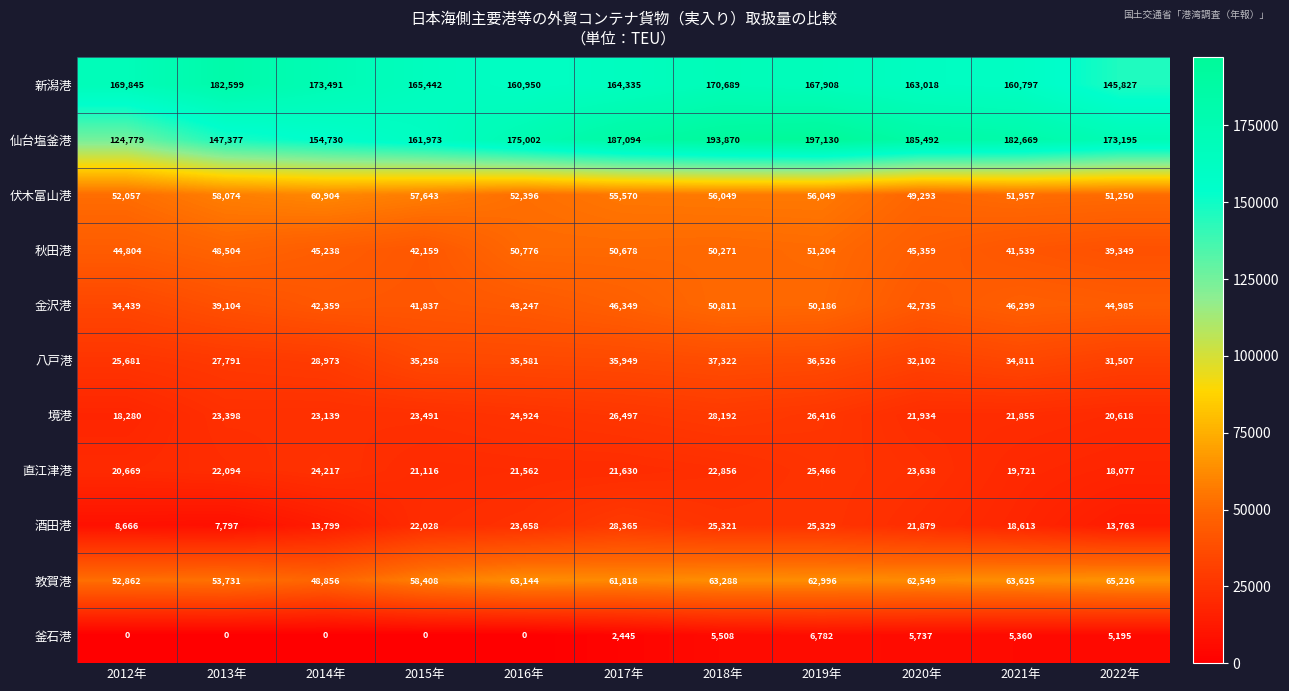

At how many categories does at least one series exceed 104782?

11